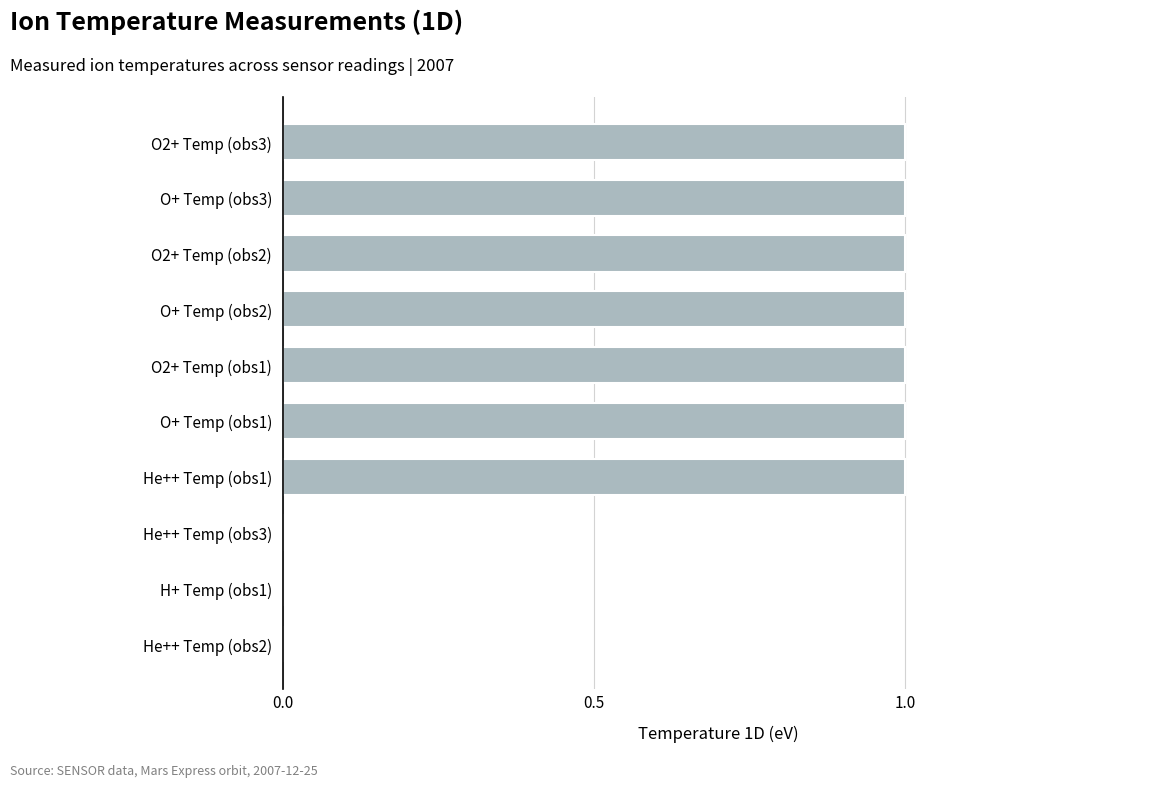

Approximately how many times larger is the value at O2+ Temp (obs3) compared to O2+ Temp (obs1)?

1.0